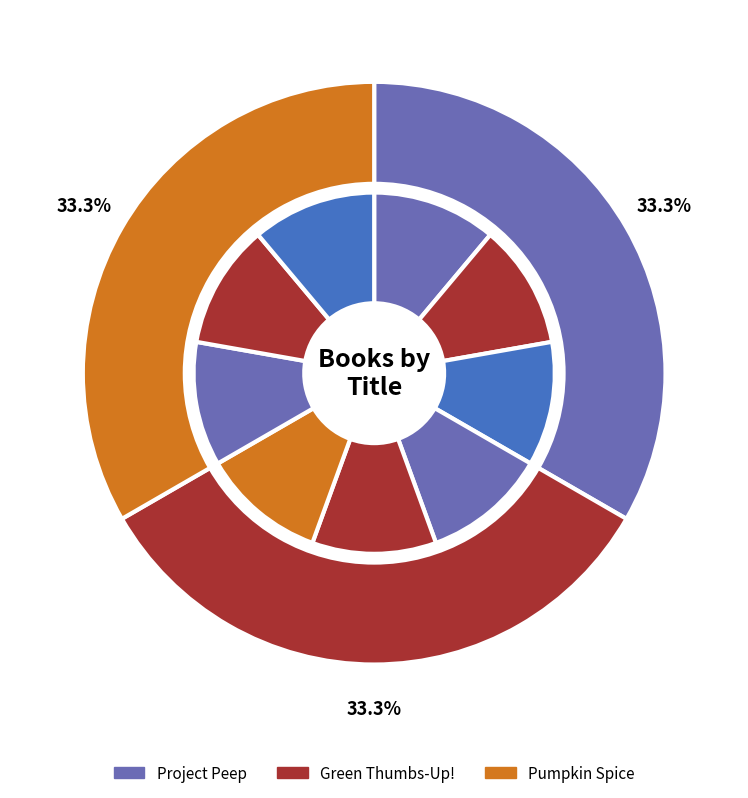

Rank the series by their average value, from lowest to highest.

Green Thumbs-Up!, Pumpkin Spice, Project Peep